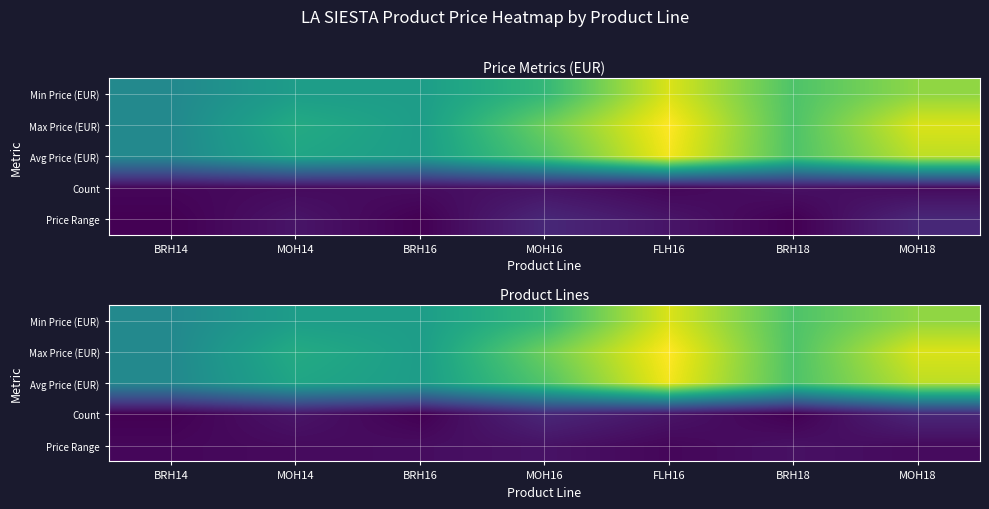

List the labels in order of Max Price (EUR) value, smallest first.

BRH14, BRH16, MOH14, BRH18, MOH16, MOH18, FLH16